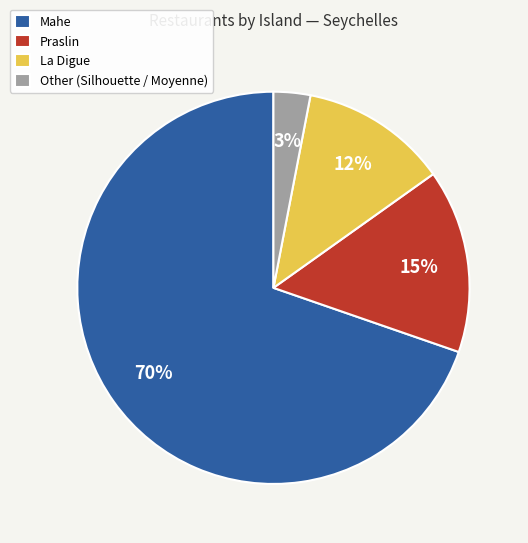

Do La Digue and Praslin together represent more than half of the pie?

No